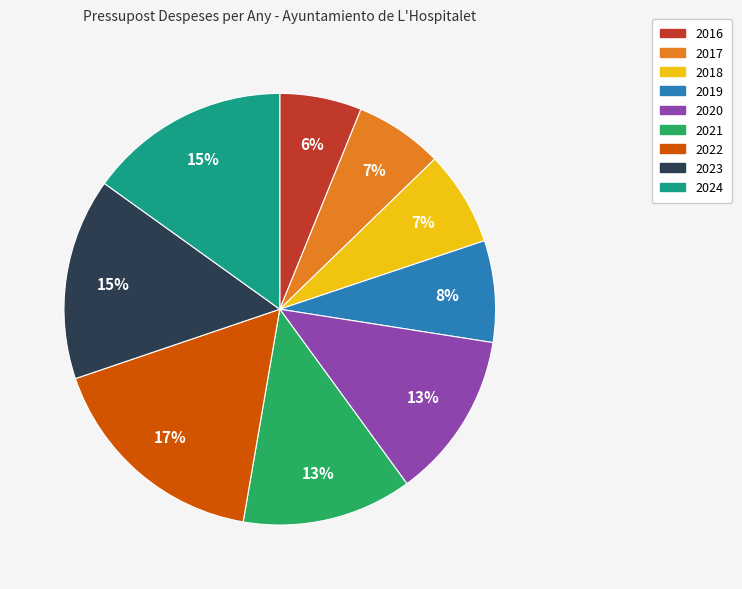

To the nearest percent, what is the average slice percentage?

11%